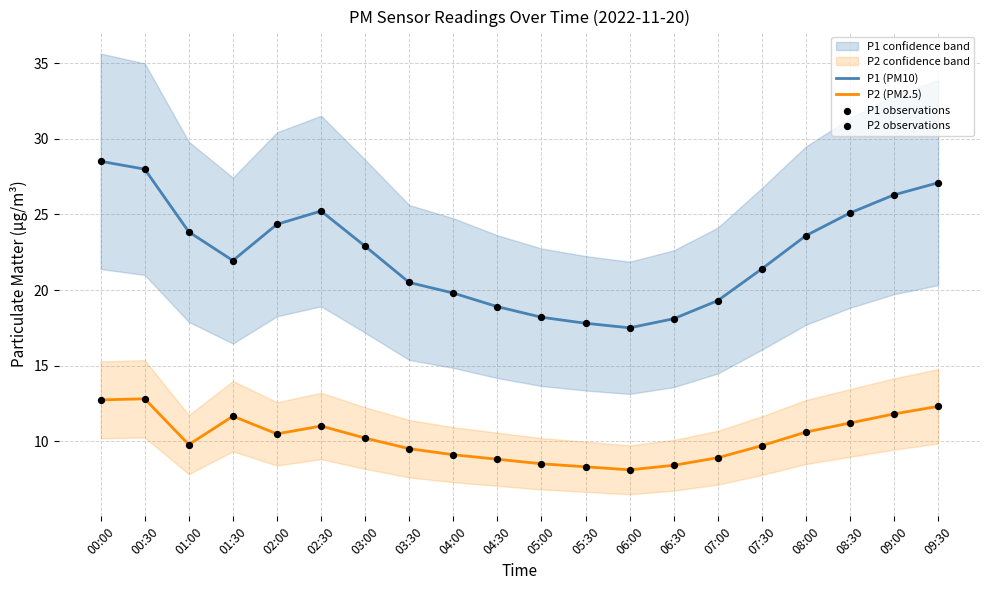

Which series has the widest spread of Y values?

P1 (PM10)